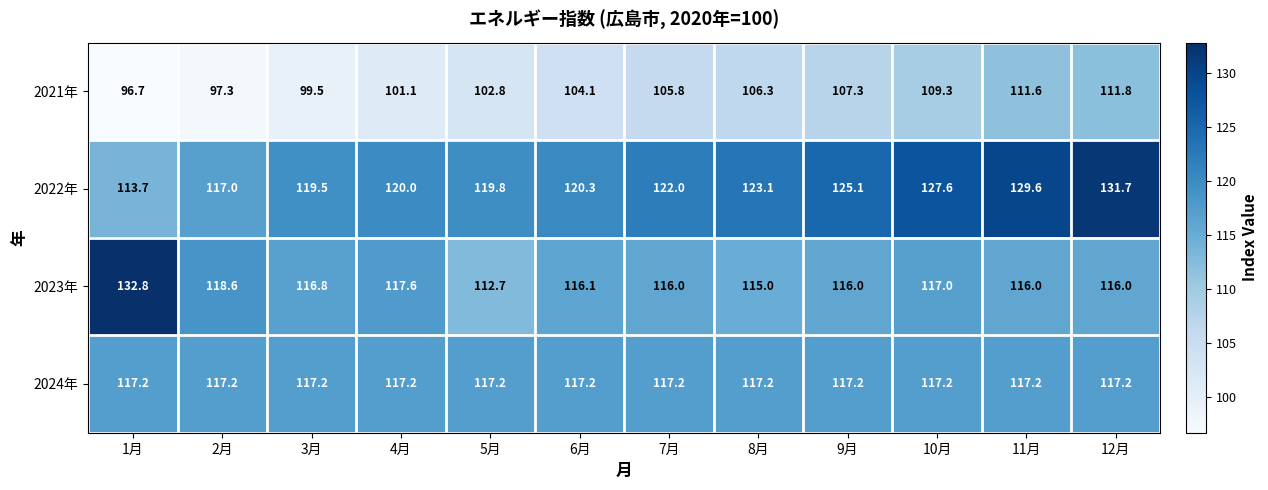

Which series has the widest spread of values?

2023年